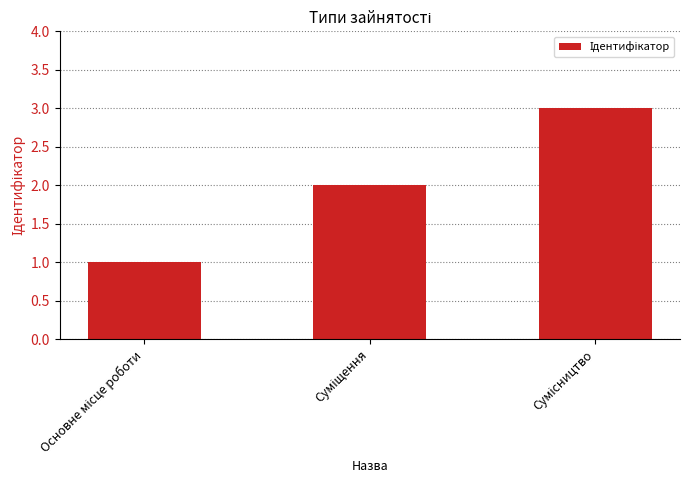

What is the maximum value shown in the chart?

3